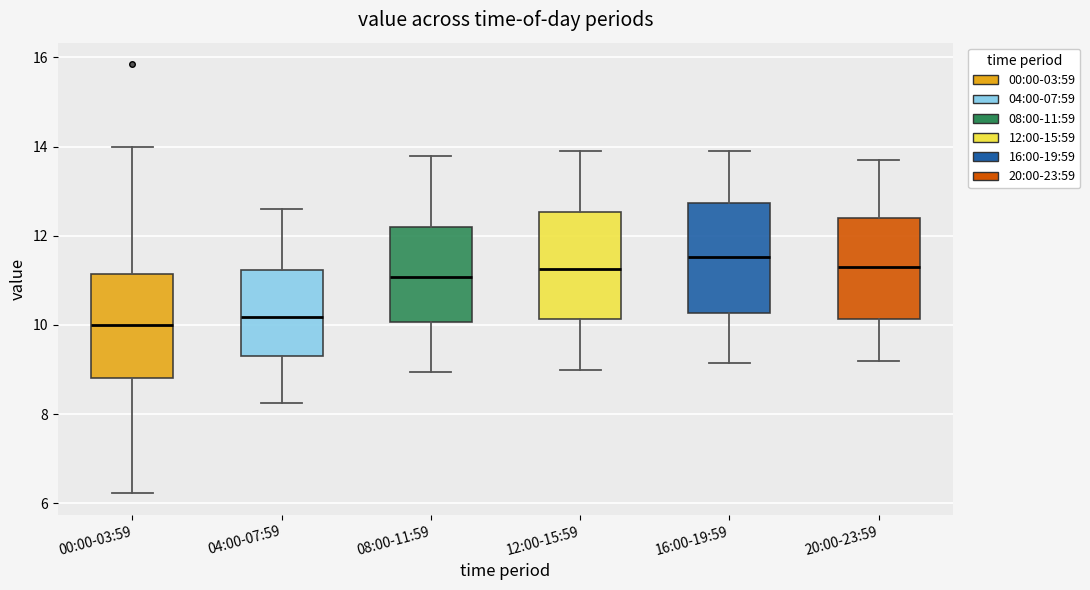

Reading left to right, read every box against the y-axis: the position of its median line, the range the box covers, and the ends of its whiskers. The values are not printed on the chart, so give them approximately, as read against the axis.

00:00-03:59: median 10.0, box 8.8 to 11.2, whiskers 6.2 to 14.0
04:00-07:59: median 10.2, box 9.4 to 11.2, whiskers 8.2 to 12.6
08:00-11:59: median 11.0, box 10.0 to 12.2, whiskers 9.0 to 13.8
12:00-15:59: median 11.2, box 10.2 to 12.6, whiskers 9.0 to 14.0
16:00-19:59: median 11.6, box 10.2 to 12.8, whiskers 9.2 to 14.0
20:00-23:59: median 11.4, box 10.2 to 12.4, whiskers 9.2 to 13.8